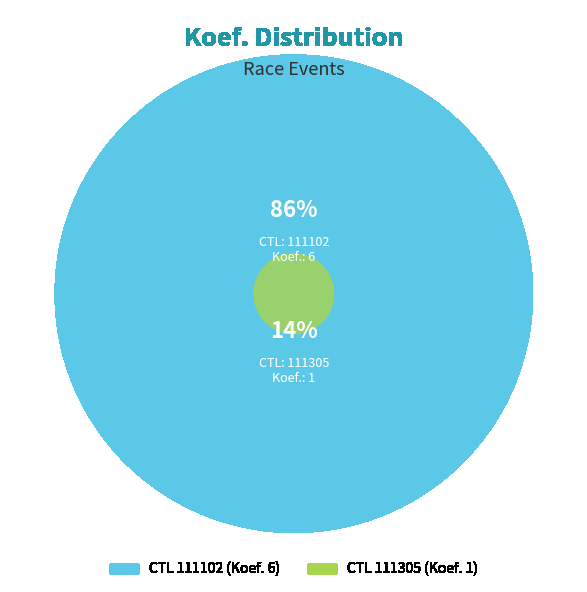

Is 111305 the majority of the pie?

No